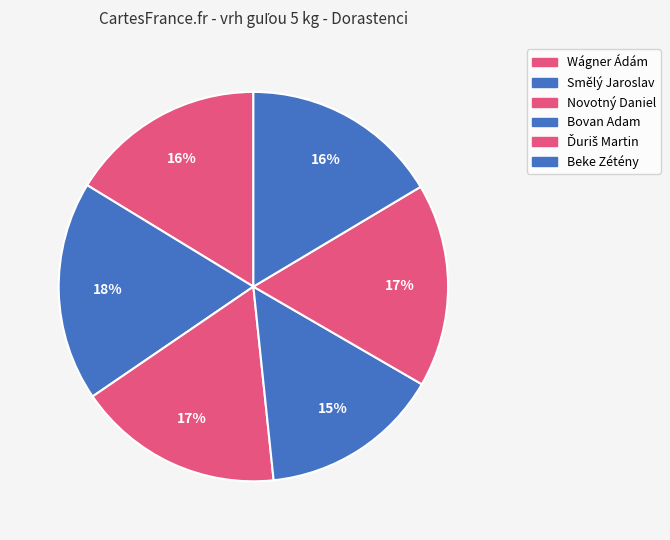

To the nearest percent, what is the combined percentage of Wágner Ádám and Novotný Daniel?

33%